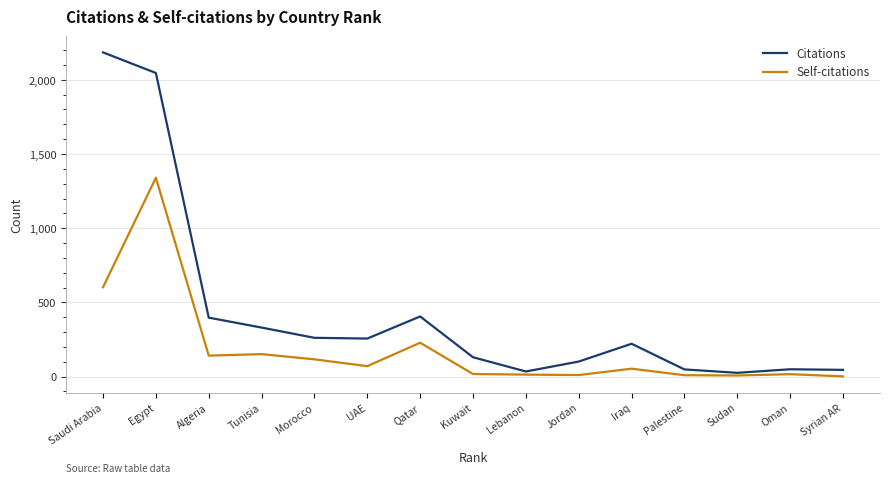

The value of Self-citations at Algeria is 141. True or false?

True